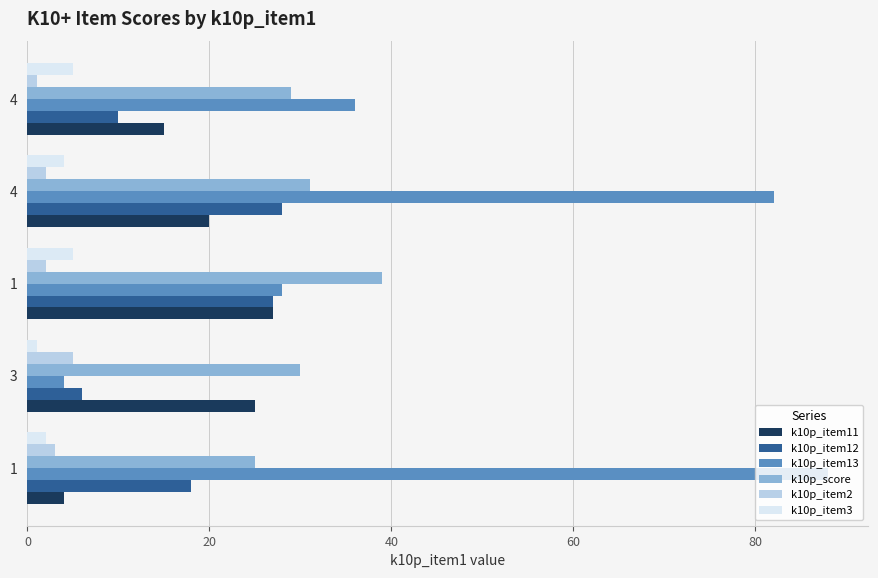

What is the value of the k10p_score bar at the 4th from the left?

31